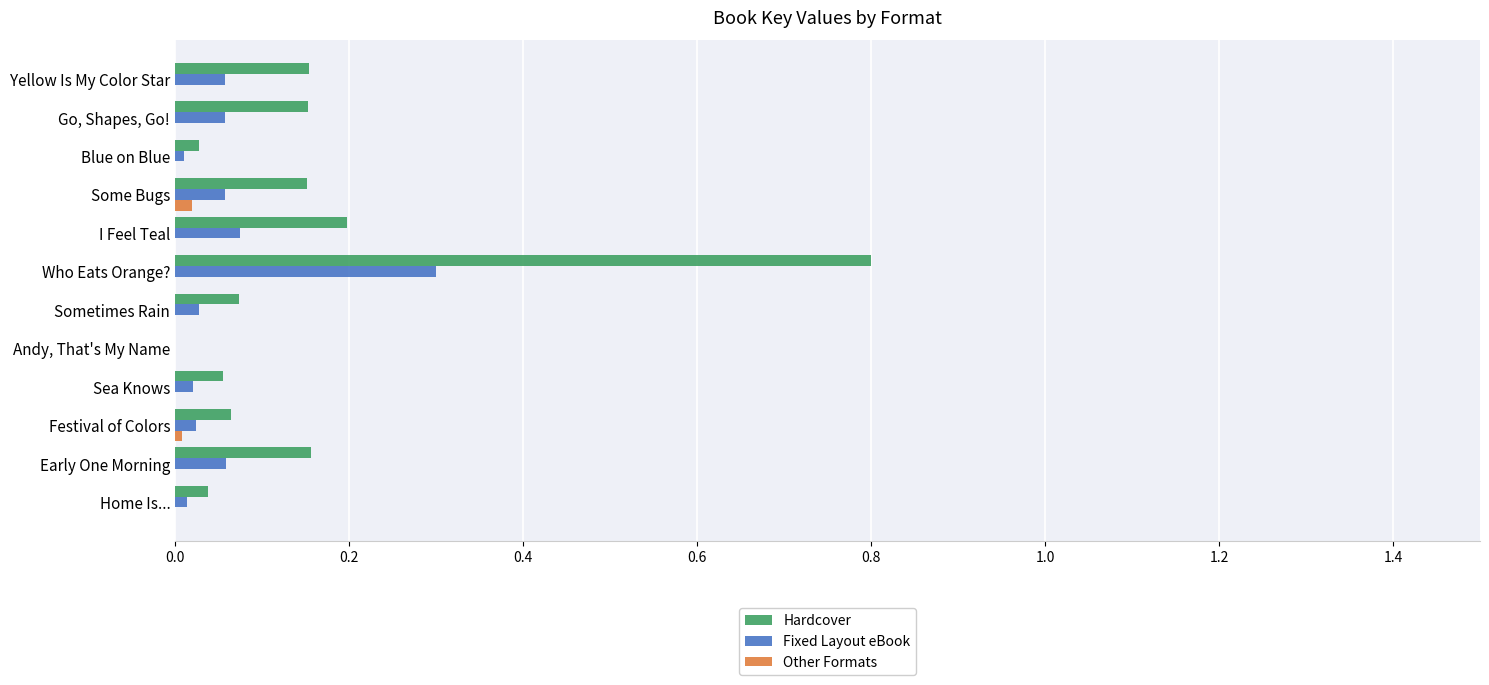

Between Andy, That's My Name and Go, Shapes, Go!, which series saw the biggest shift?

Hardcover